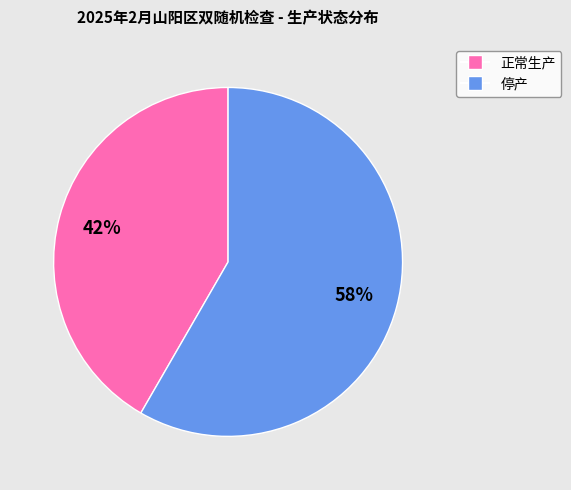

True or false: 停产 accounts for 52% of the total.

False